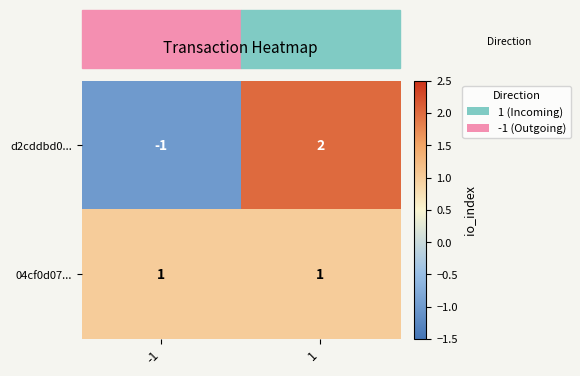

Which series has the largest total across all categories?

04cf0d07...